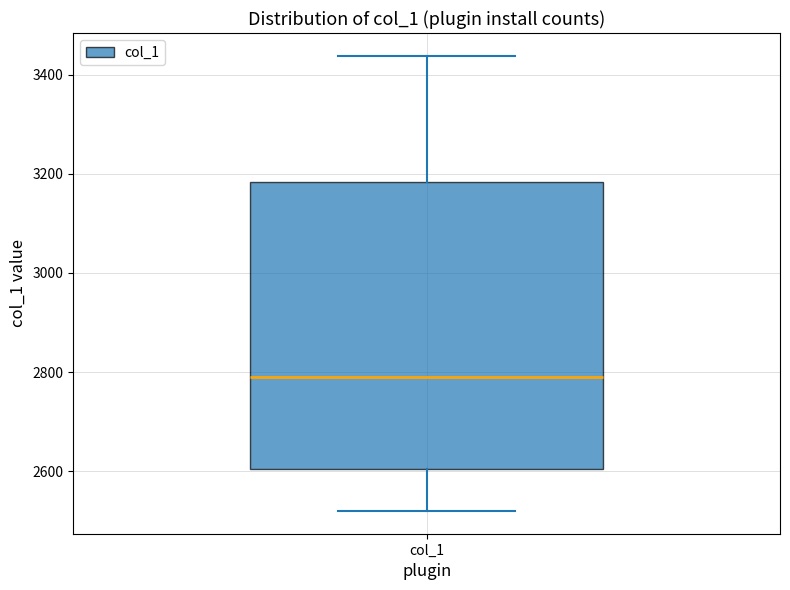

Transcribe this box plot: give where the median line is, the range the box spans, and where the two whiskers end, as read against the y-axis. The values are not printed on the chart, so give them approximately, as read against the axis.

median 2800, box 2600 to 3180, whiskers 2520 to 3440